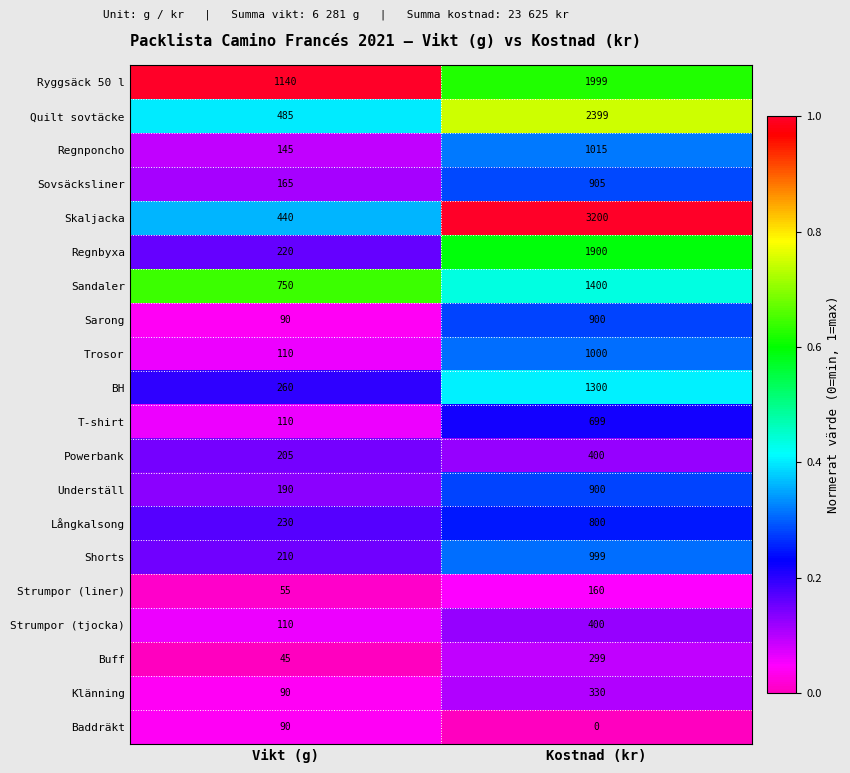

Is it true that Sovsäcksliner equals 165 at Vikt (g)?

True